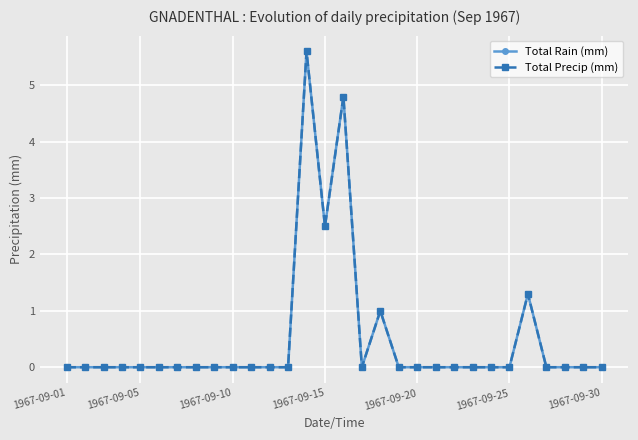

Where is the first local minimum for Total Precip (mm)?

1967-09-15